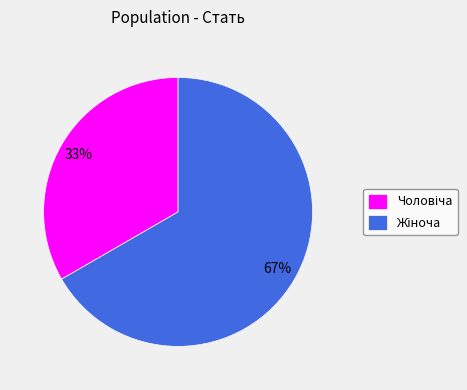

Is there a majority slice in this chart?

Yes